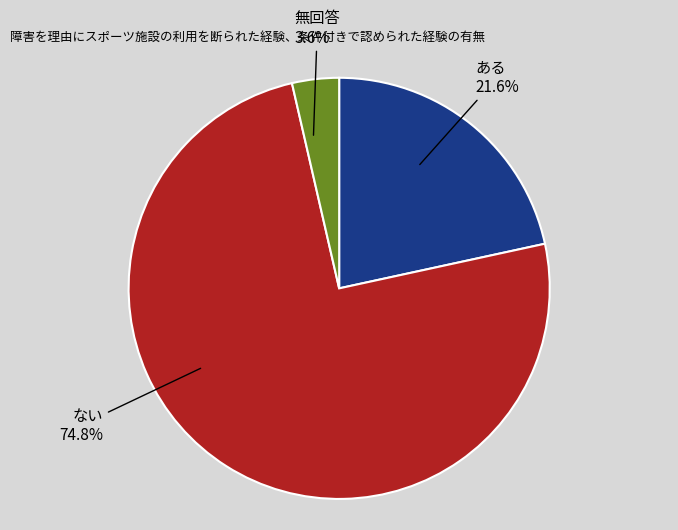

Does any single category account for the majority?

Yes